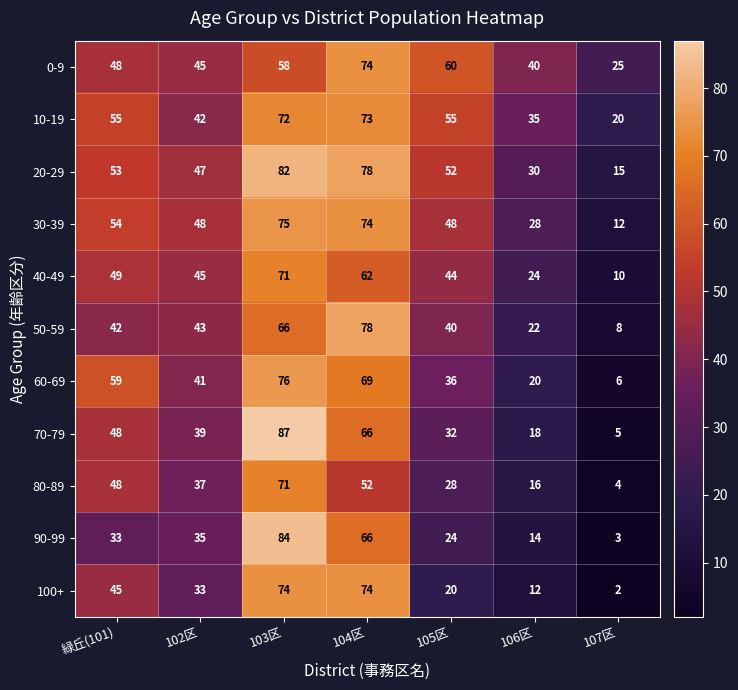

How many 50-59 values are between 22 and 66?

5